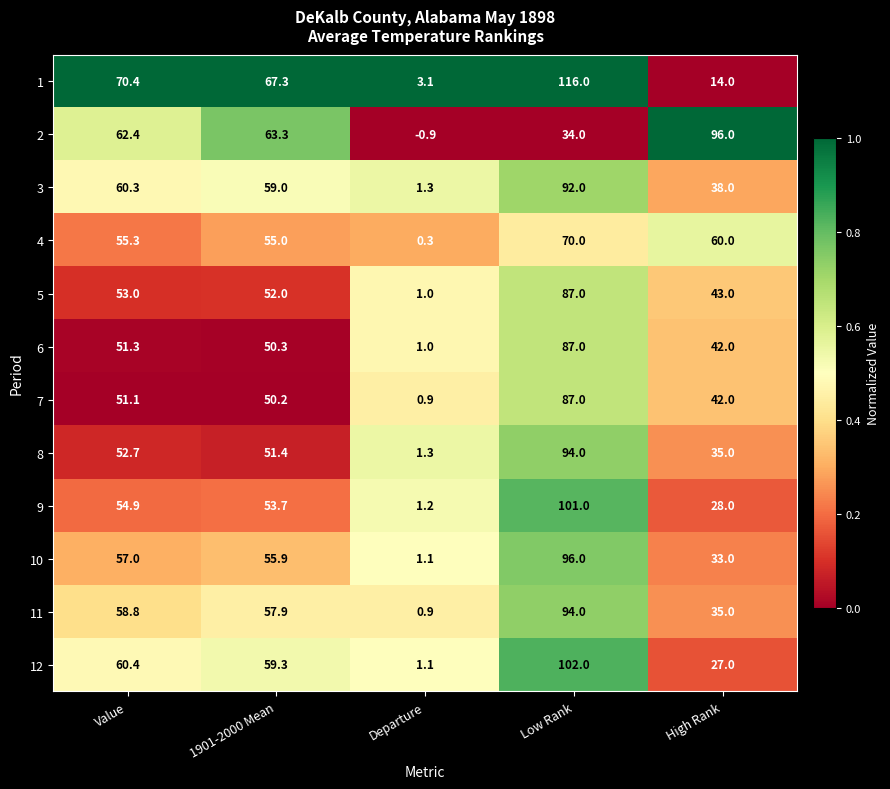

True or false: 2 has a value of 96.0 at High Rank.

True